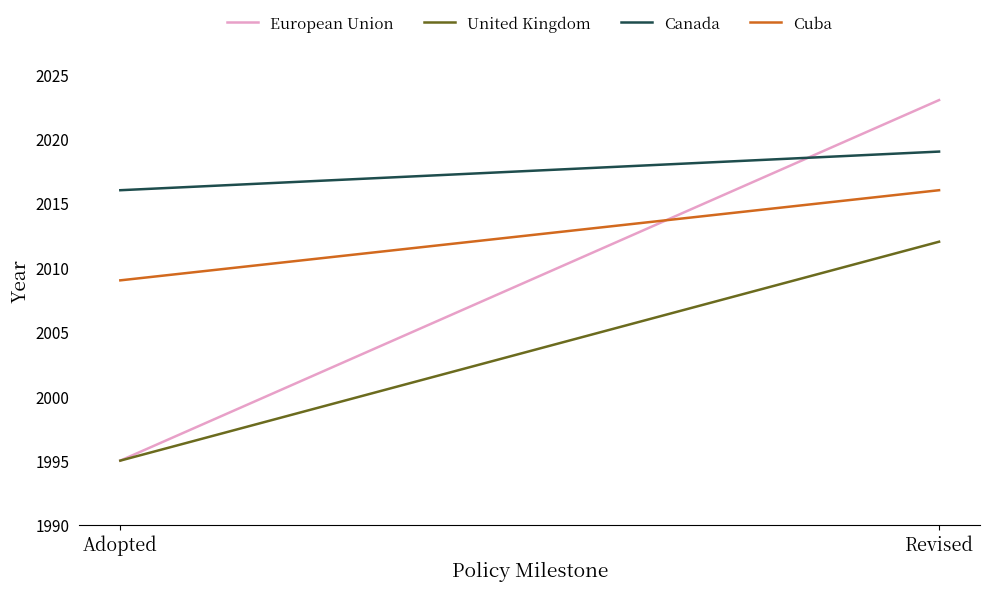

What are all the series names shown in the legend?

European Union, United Kingdom, Canada, Cuba